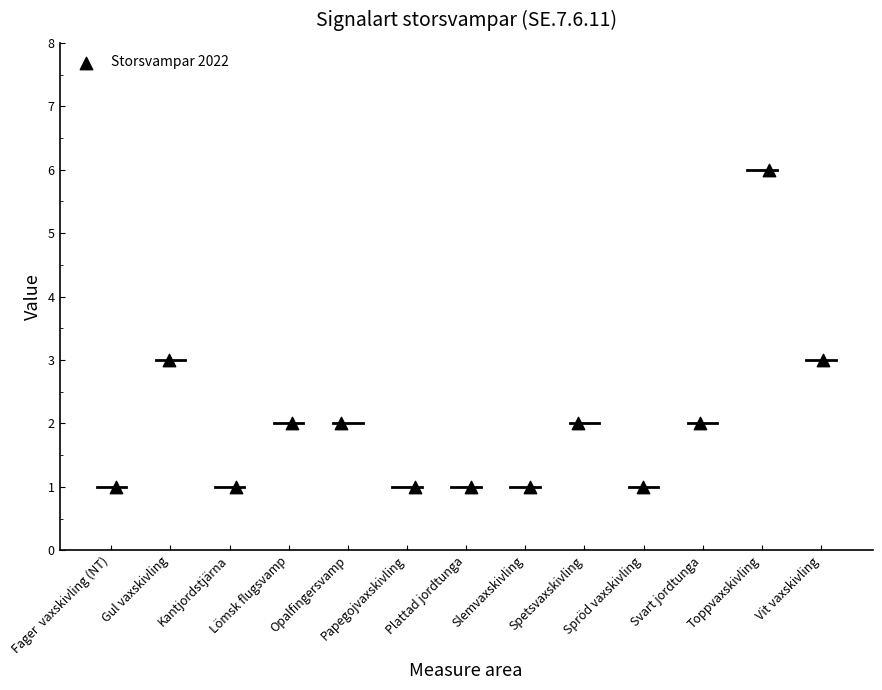

What is the range of Y values (max minus min)?

5